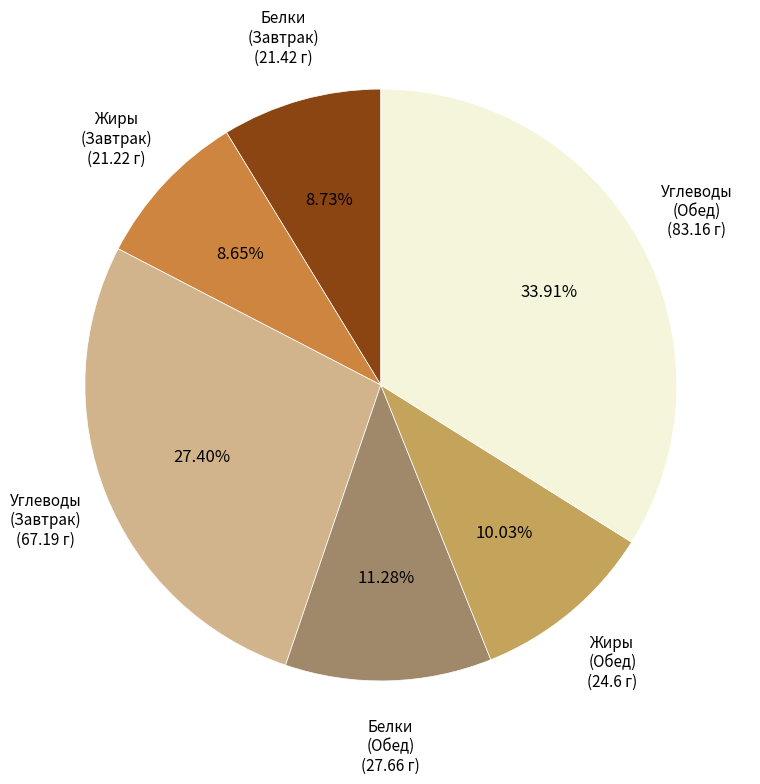

Does any single category account for the majority?

No